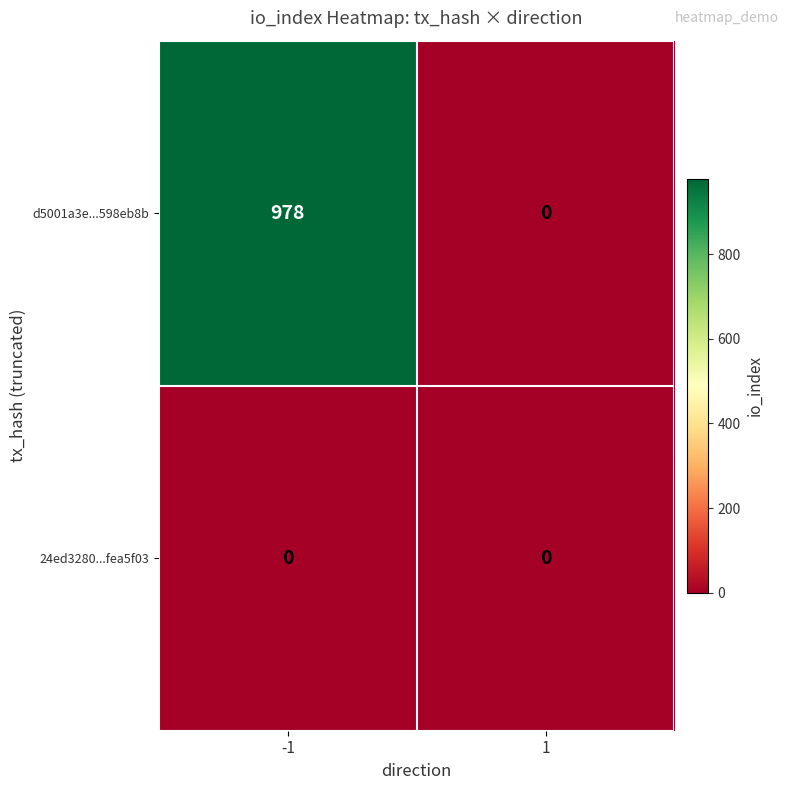

Reading right to left, list all the values displayed in this chart.

d5001a3e...598eb8b: 1=0	-1=978
24ed3280...fea5f03: 1=0	-1=0